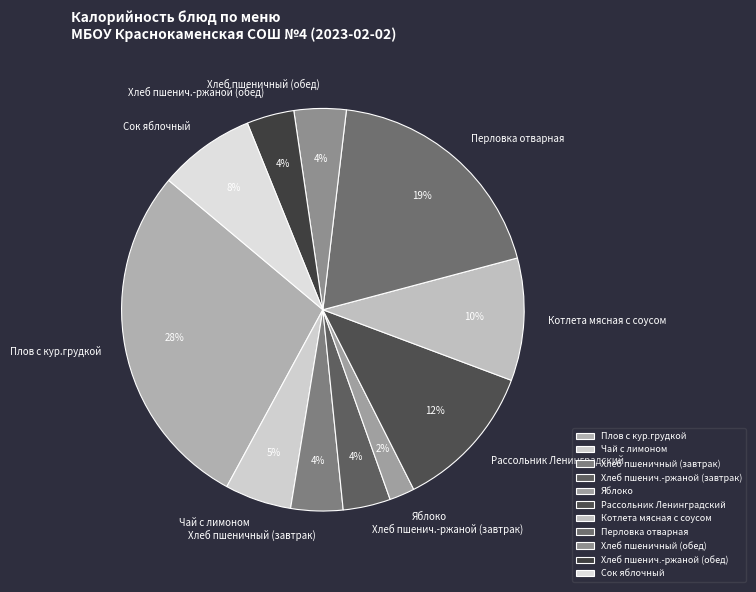

Combined, do Хлеб пшенич.-ржаной (завтрак) and Плов с кур.грудкой account for over 50%?

No